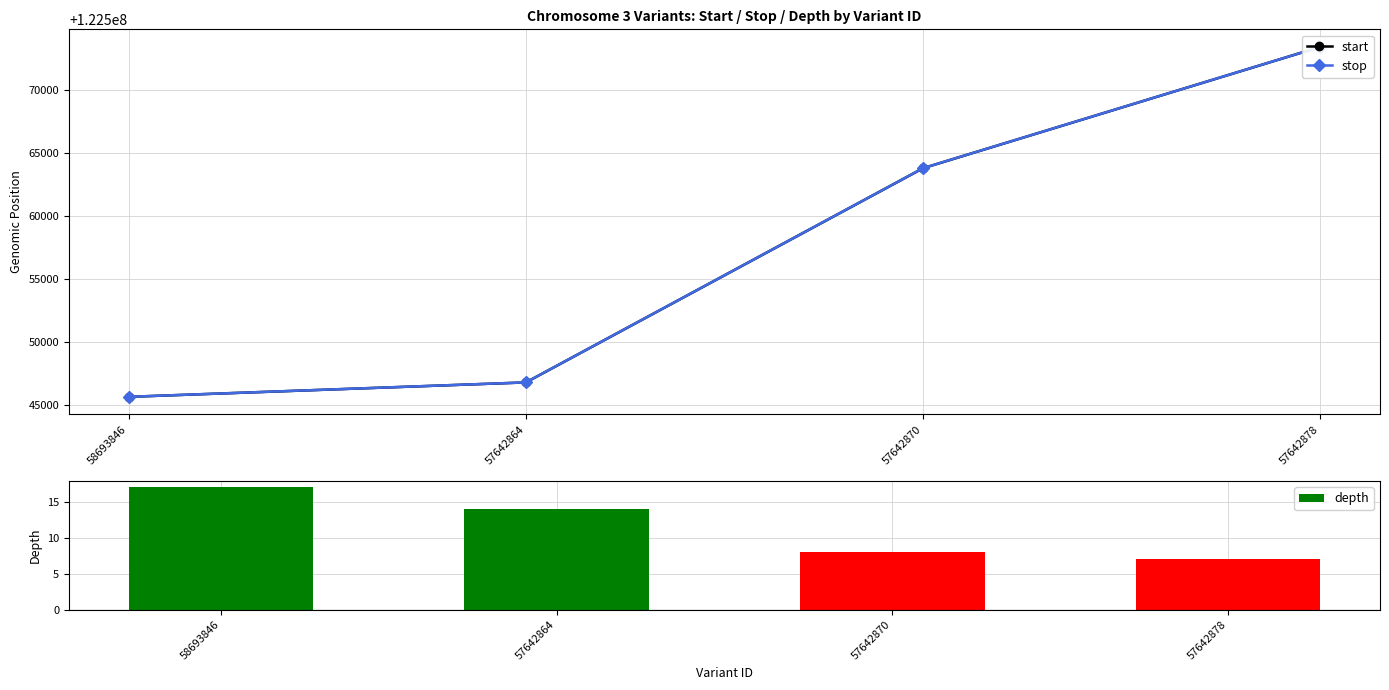

What is the maximum value for stop?

122573412